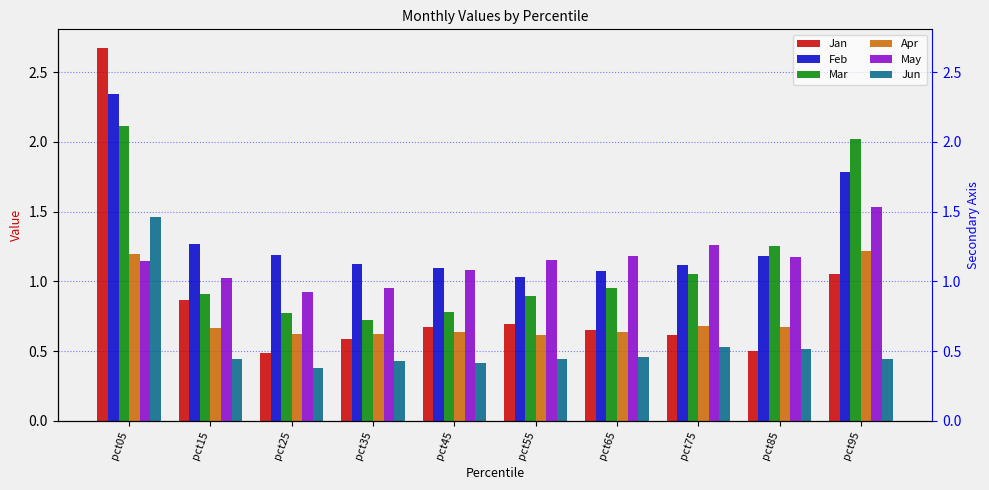

Which series has the largest range (max minus min)?

Jan